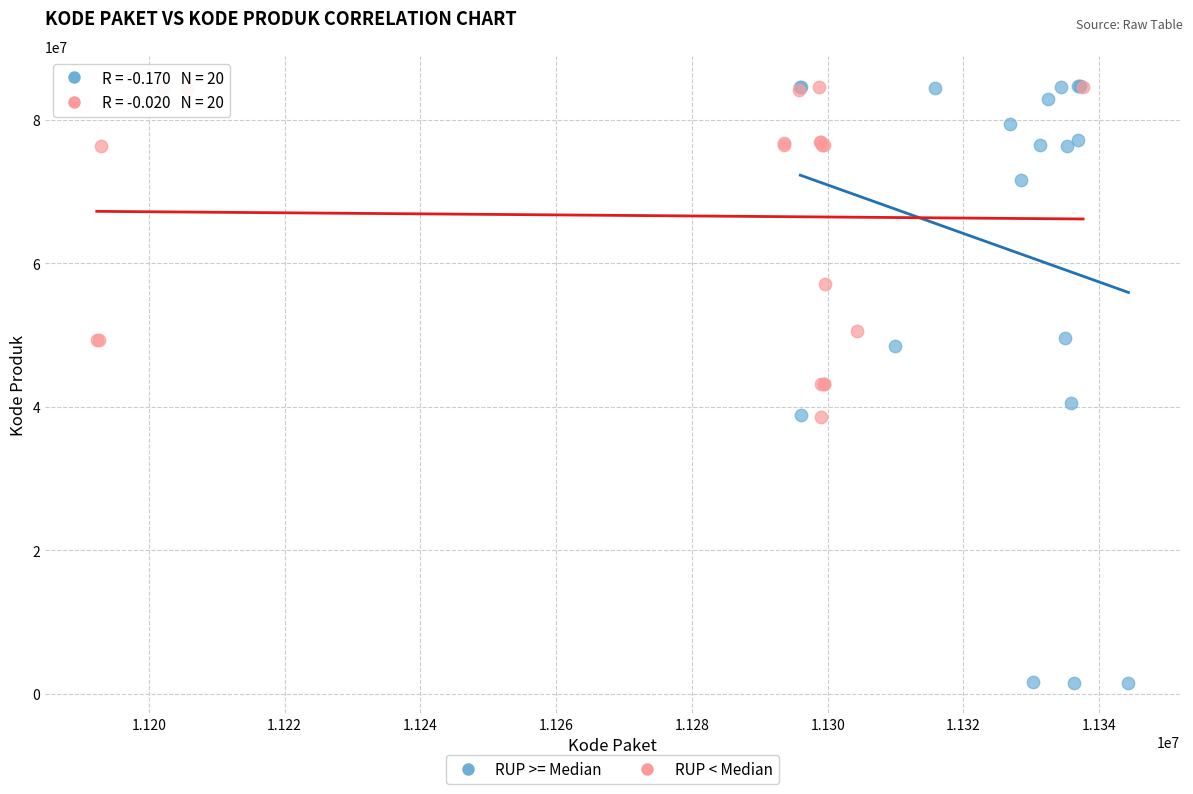

Which series has the widest spread of Y values?

RUP >= Median